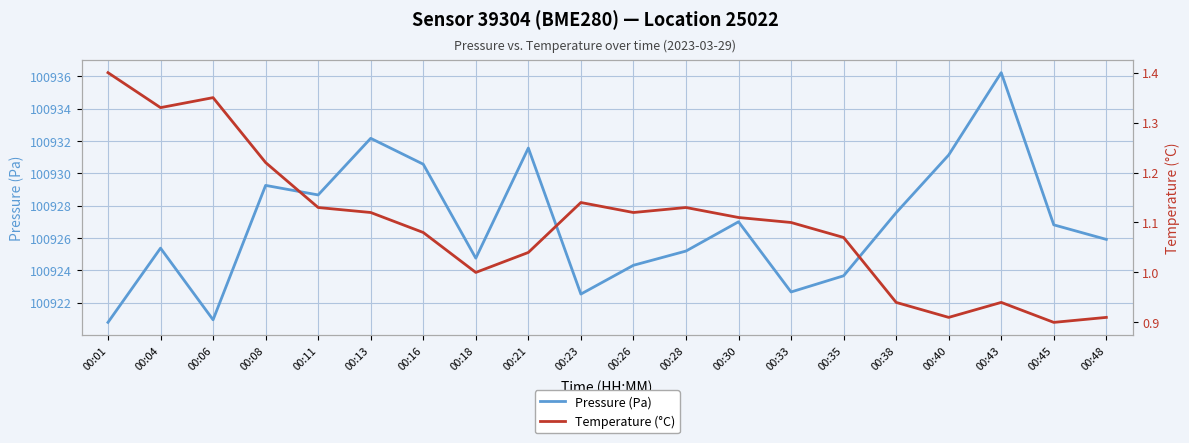

What is the minimum value for Temperature (°C)?

0.9